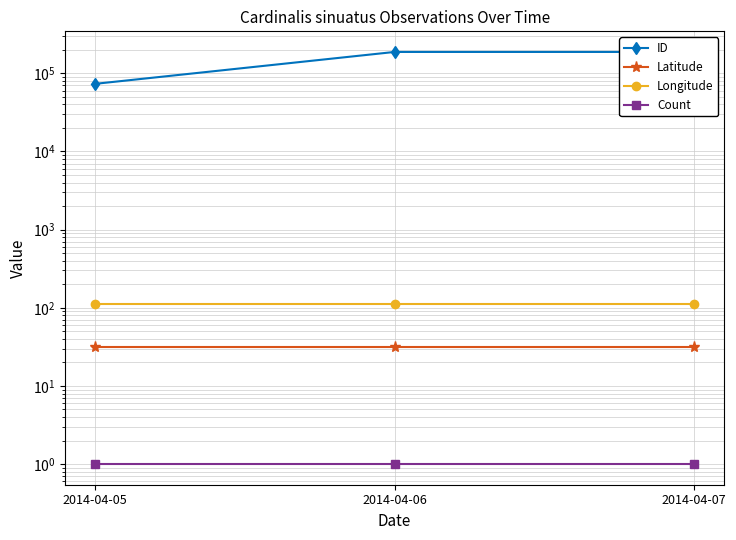

Which has a higher value, 2014-04-06 or 2014-04-05?

2014-04-06